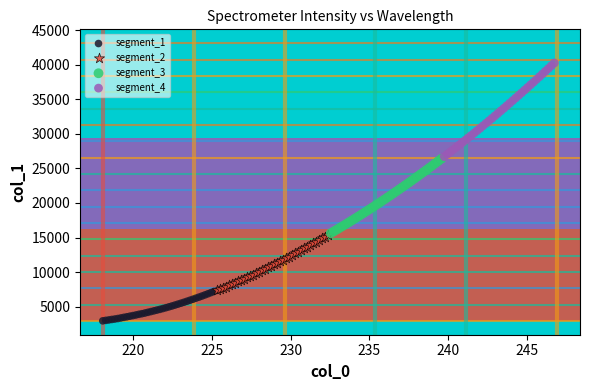

Which series contains the highest Y value?

segment_4